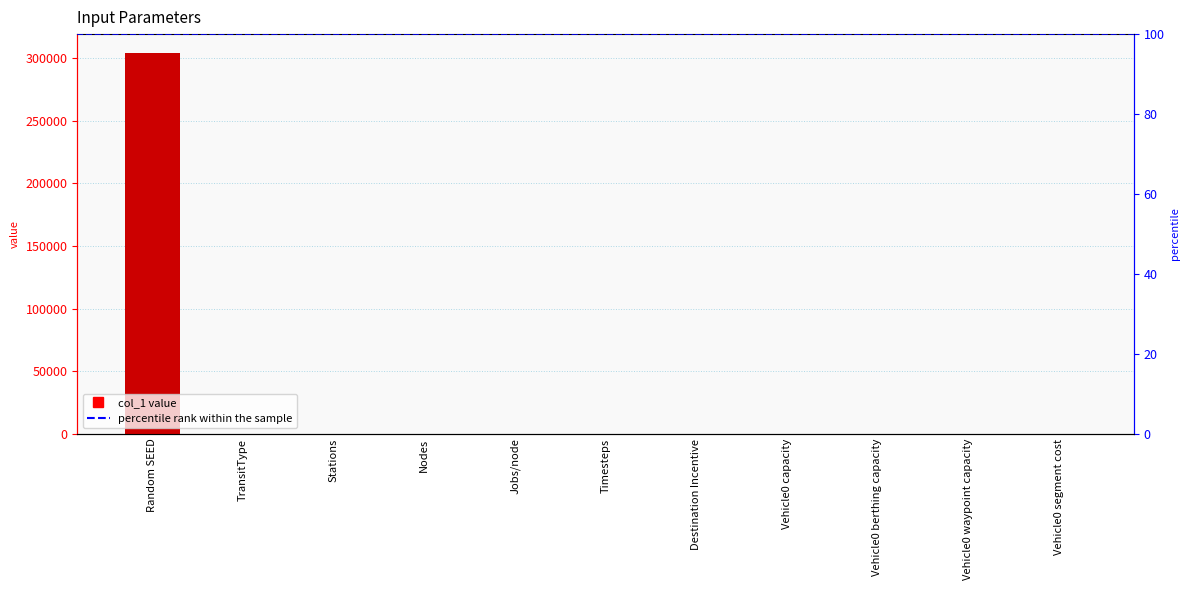

Where is the data nearest to the value 151976?

Vehicle0 capacity